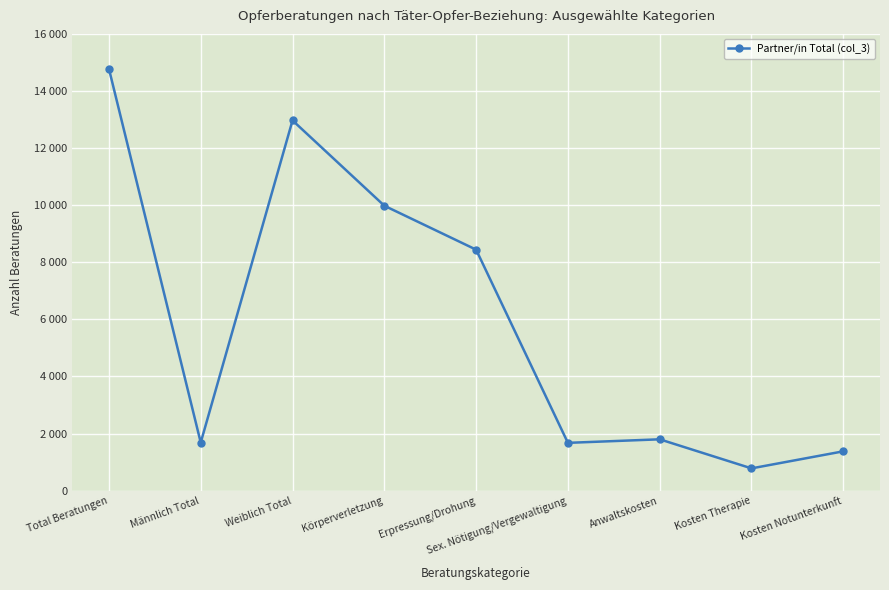

How many data points are above 1799?

4